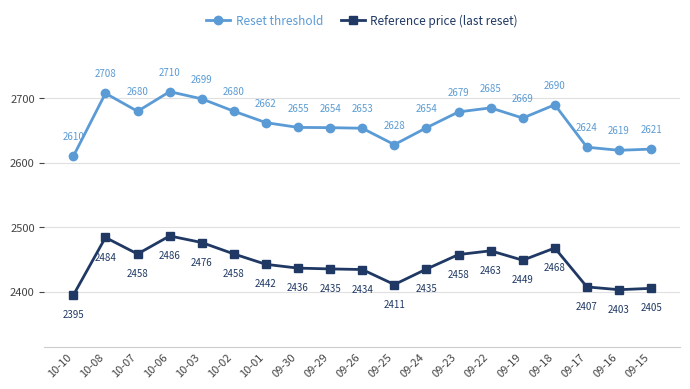

What is the sum of all Reference price (last reset) values?

46405.3